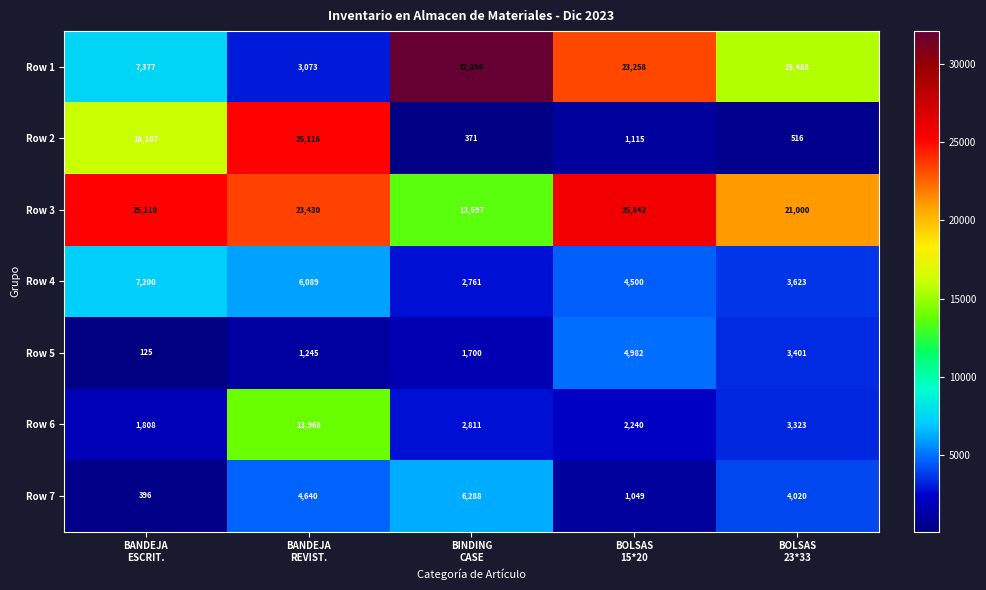

What is the spread (max minus min) of values at BOLSAS
15*20?

24793